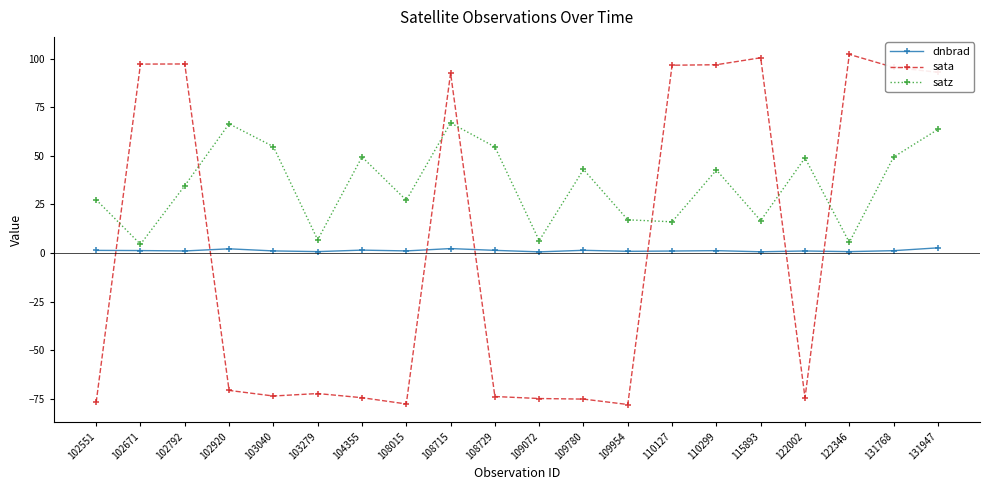

What are all the series names shown in the legend?

dnbrad, sata, satz